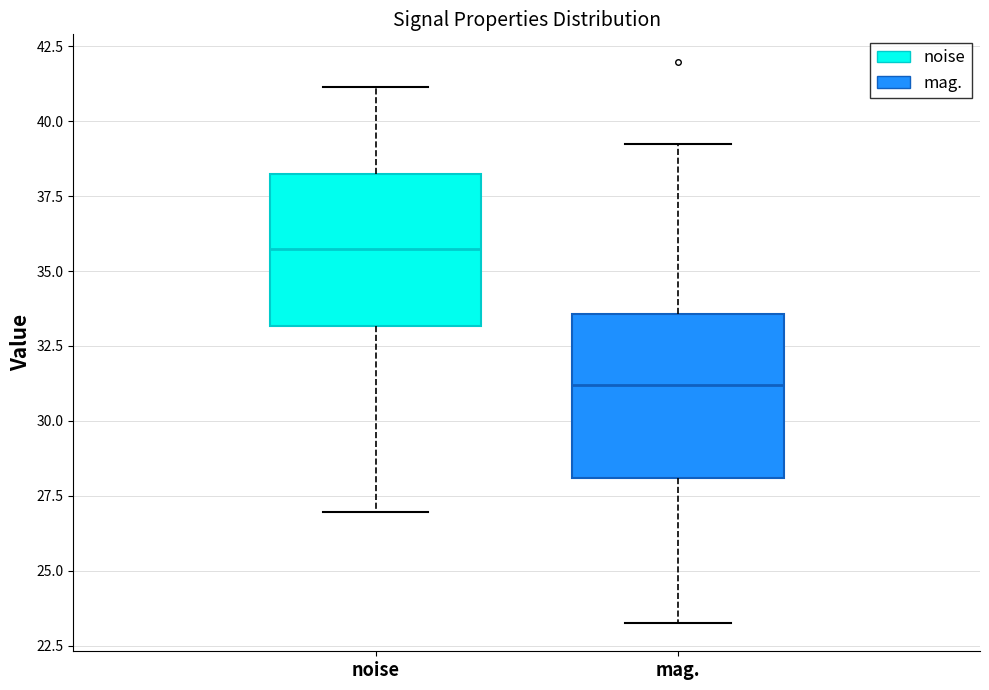

Which box's median line is the lowest?

mag.